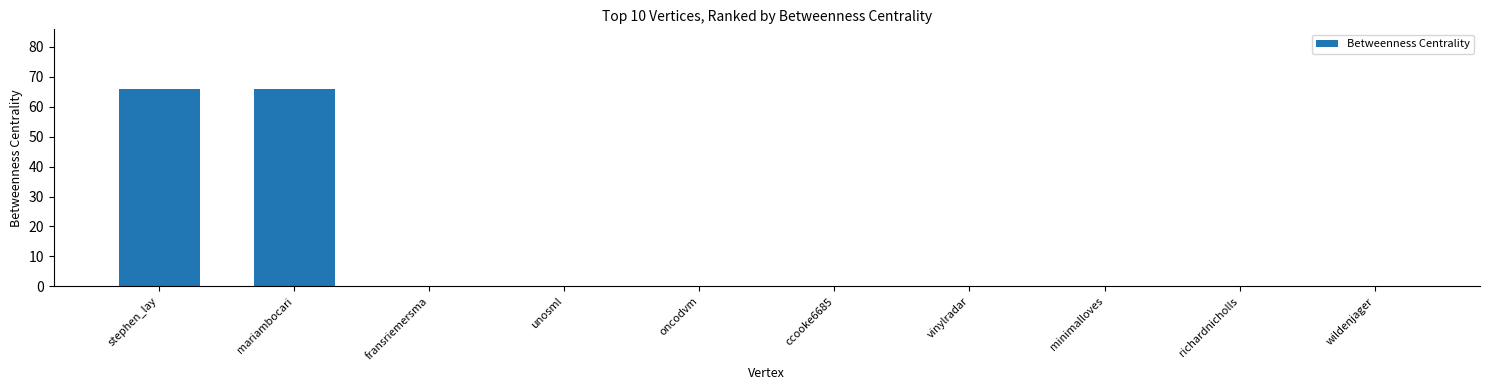

The chart shows a value of 0 at wildenjager. True or false?

True